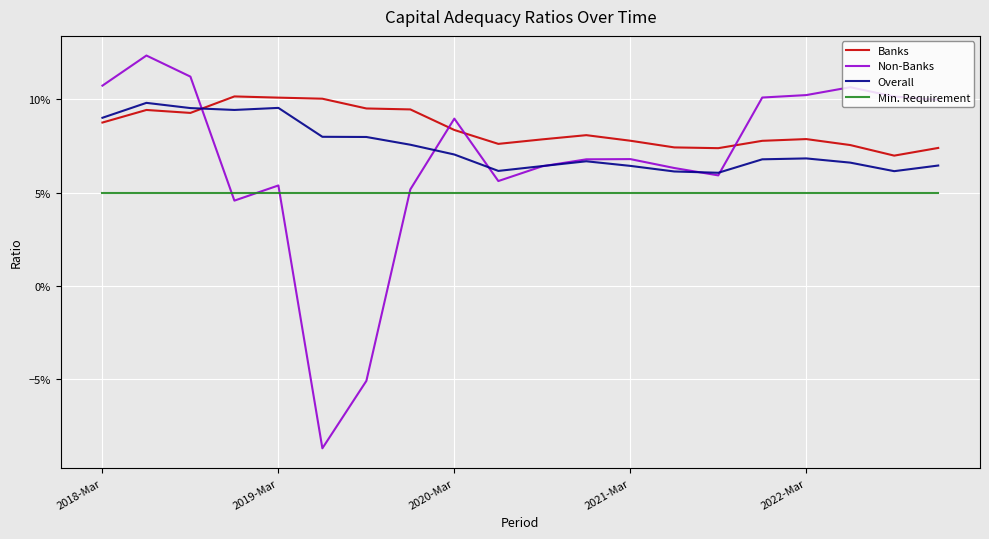

At how many categories does at least one series exceed 0?

20